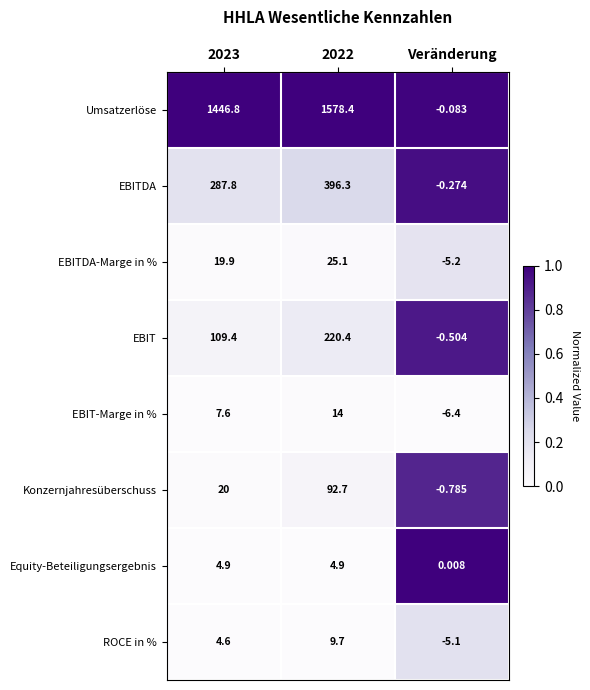

Which series has the largest total across all categories?

Umsatzerlöse